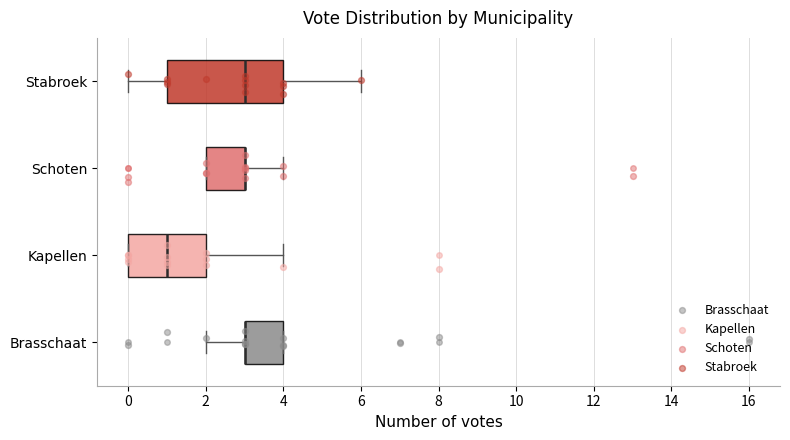

Reading bottom to top, transcribe this box plot: for each box, give where its median line is, the range the box spans, and where its two whiskers end, as read against the x-axis. The values are not printed on the chart, so give them approximately, as read against the axis.

Brasschaat: median 3 (drawn on the box's left edge), box 3 to 4, whiskers 2 to 4
Kapellen: median 1, box 0 to 2, whiskers 0 to 4
Schoten: median 3 (drawn on the box's right edge), box 2 to 3, whiskers 2 to 4
Stabroek: median 3, box 1 to 4, whiskers 0 to 6